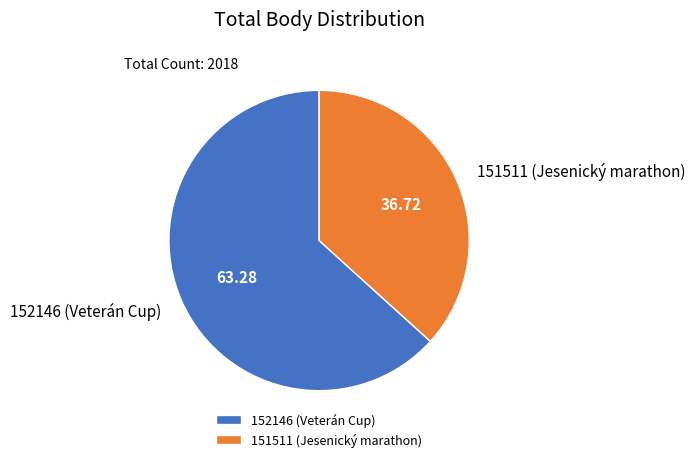

Which slice represents more than half of the pie?

152146